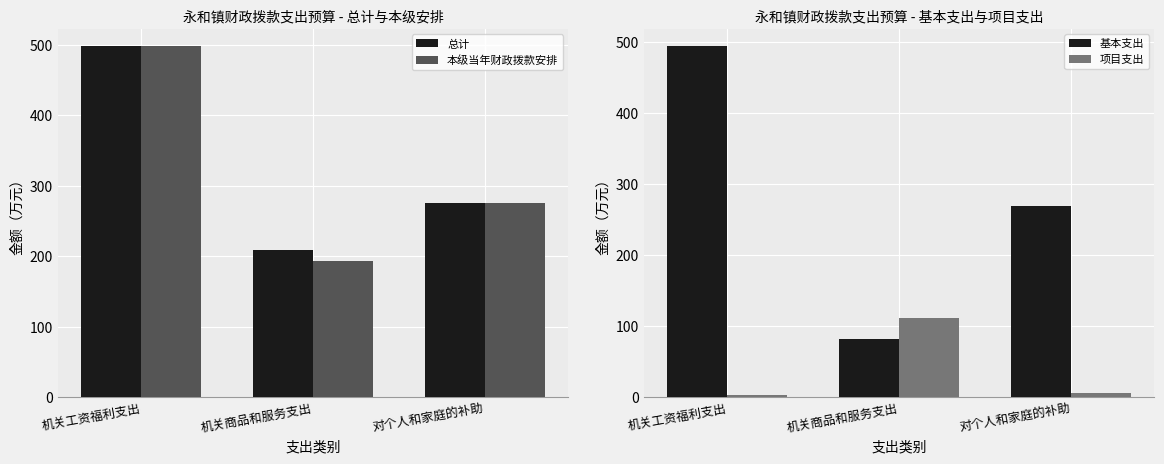

Reading right to left, extract all data points from this chart.

总计: 对个人和家庭的补助=274.8	机关商品和服务支出=208.4	机关工资福利支出=497.4
本级当年财政拨款安排: 对个人和家庭的补助=274.8	机关商品和服务支出=193.2	机关工资福利支出=497.4
基本支出: 对个人和家庭的补助=269.2	机关商品和服务支出=82.3	机关工资福利支出=493.7
项目支出: 对个人和家庭的补助=5.5	机关商品和服务支出=110.9	机关工资福利支出=3.7